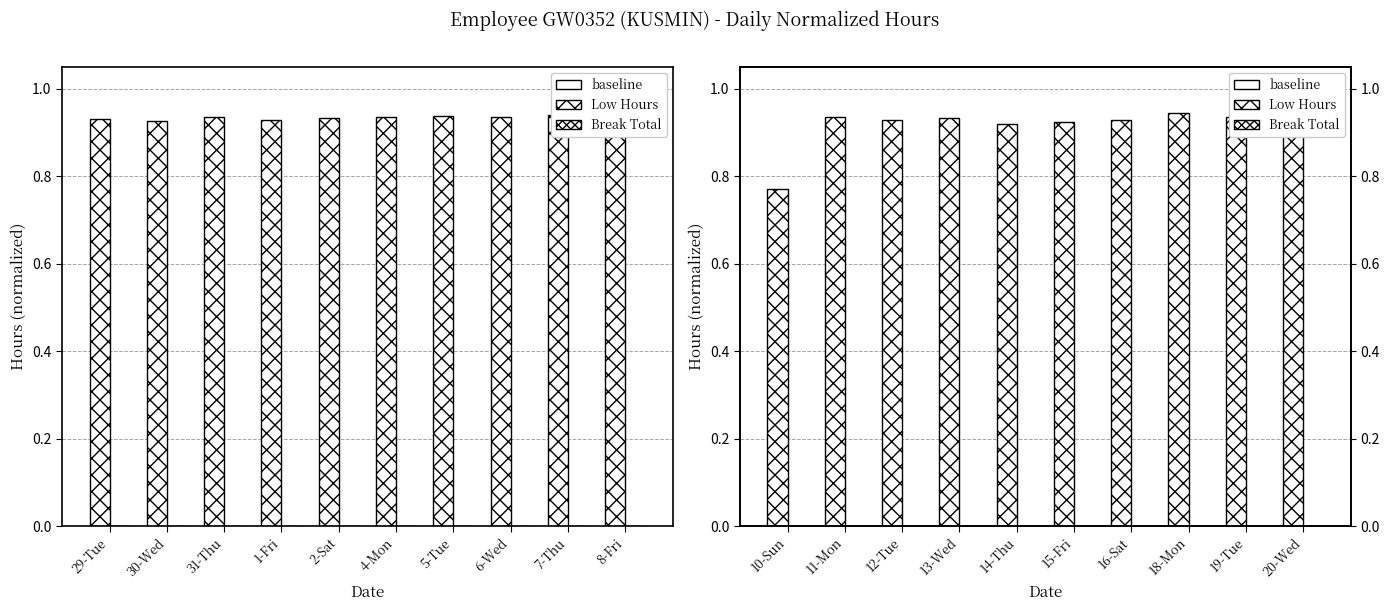

How many groups of bars are there?

10